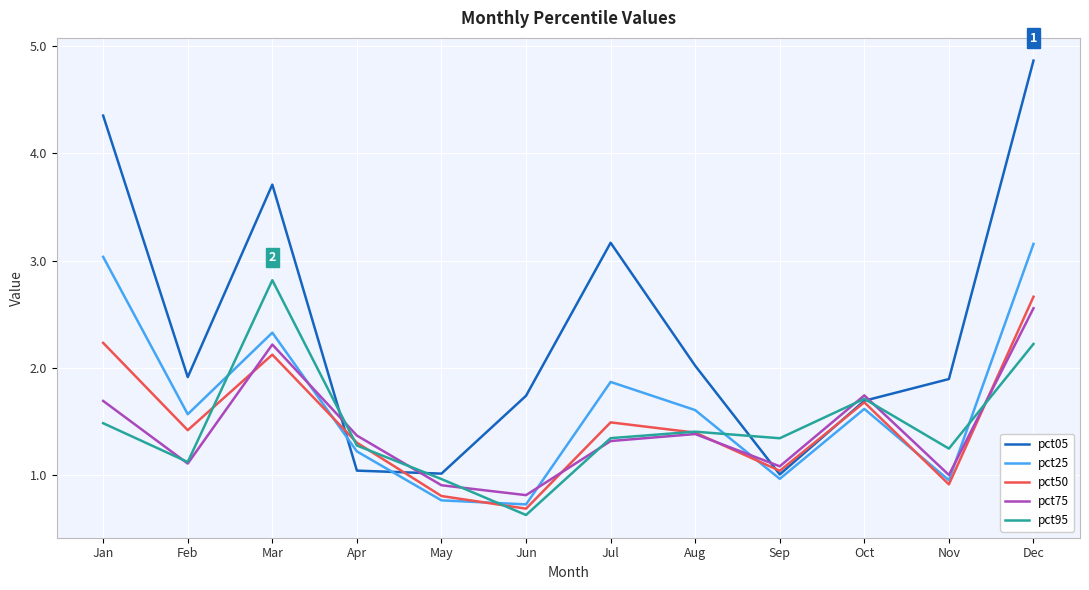

Read the pct05 value at Feb.

1.9